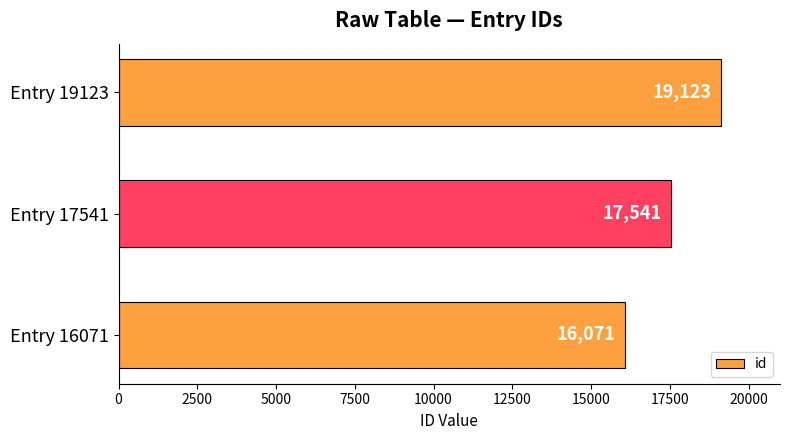

True or false: the data shows 19123 at Entry 19123.

True